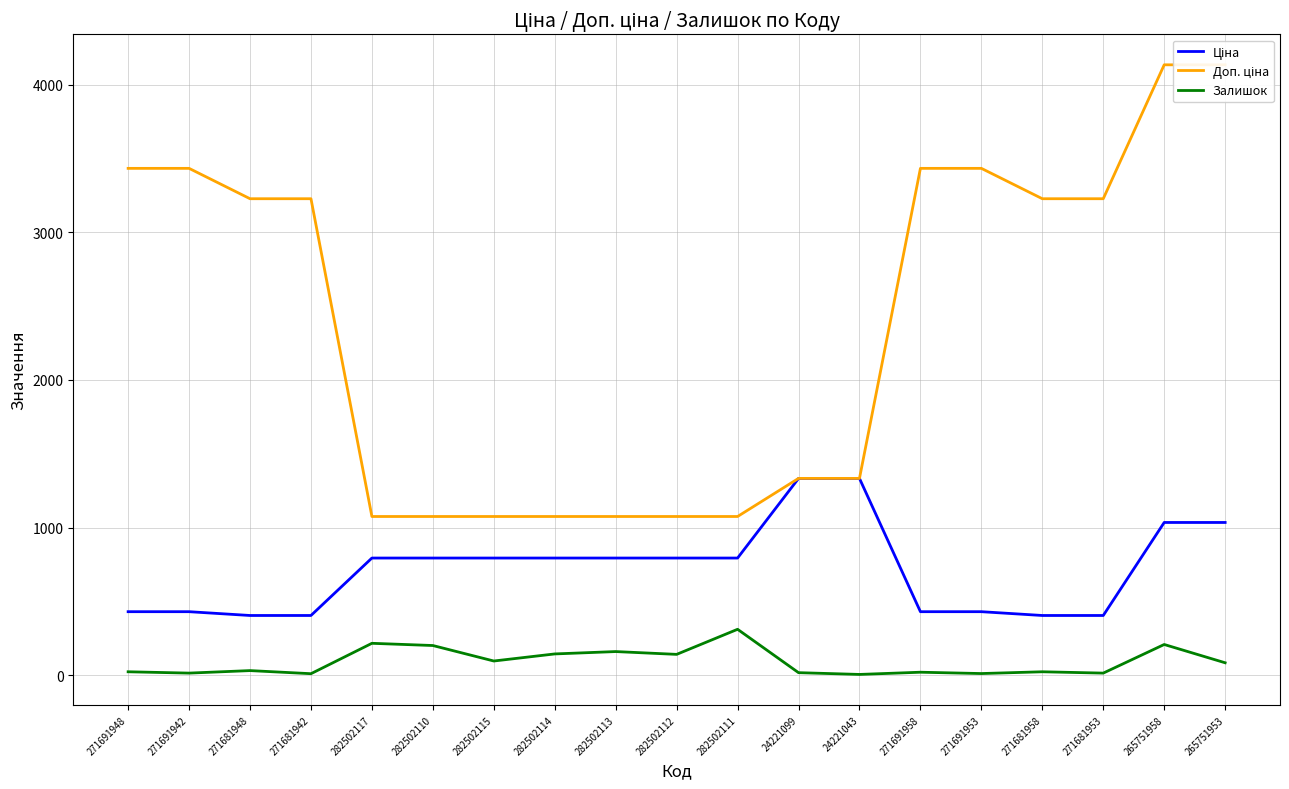

At how many categories does at least one series exceed 748?

19